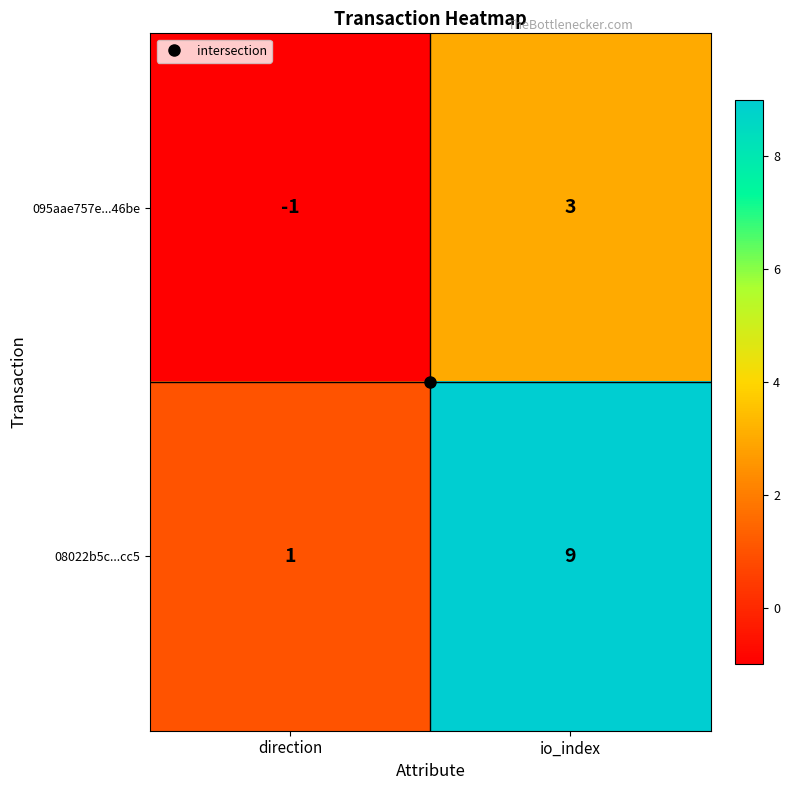

Which series has the largest total across all categories?

08022b5c...cc5